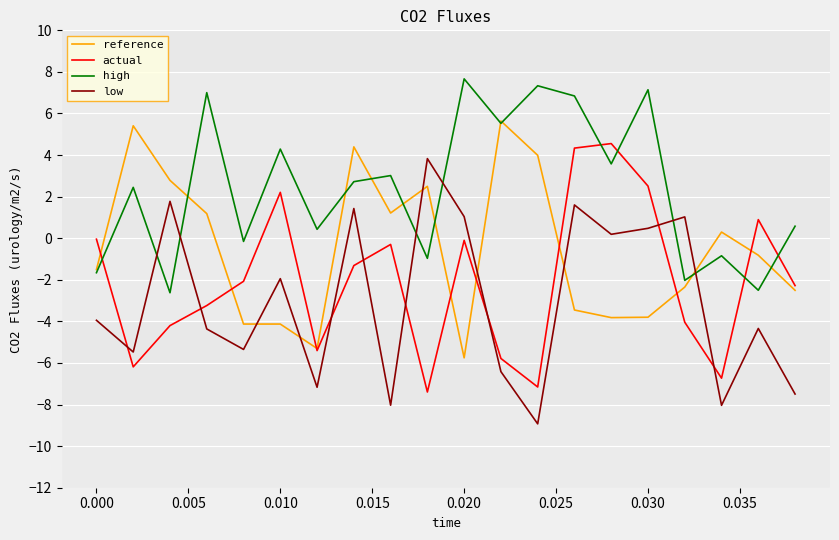

Is this an area chart (filled region under the line)?

No